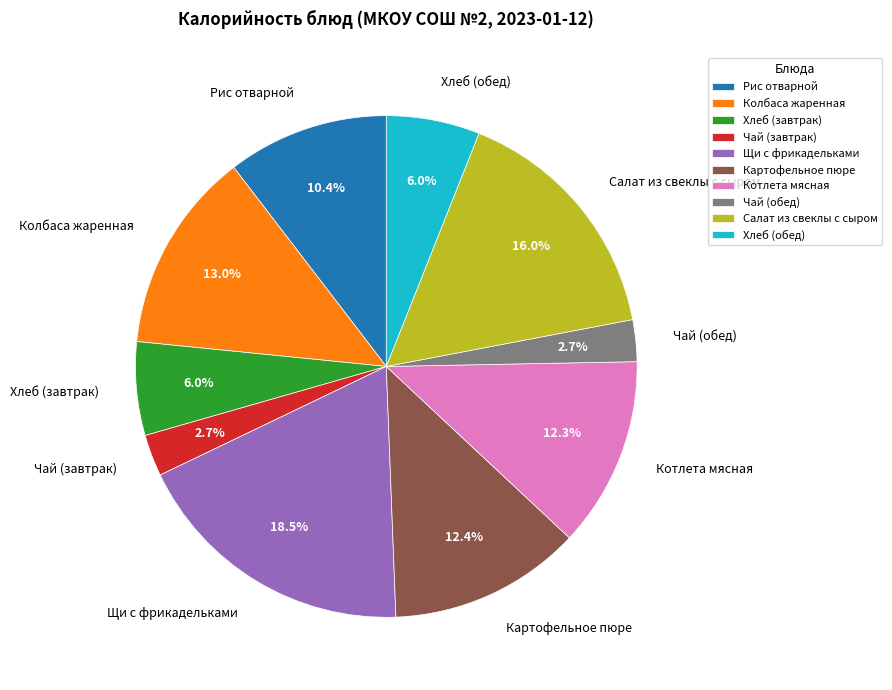

Approximately how many times larger is the value at Салат из свеклы с сыром compared to Щи с фрикадельками?

0.9